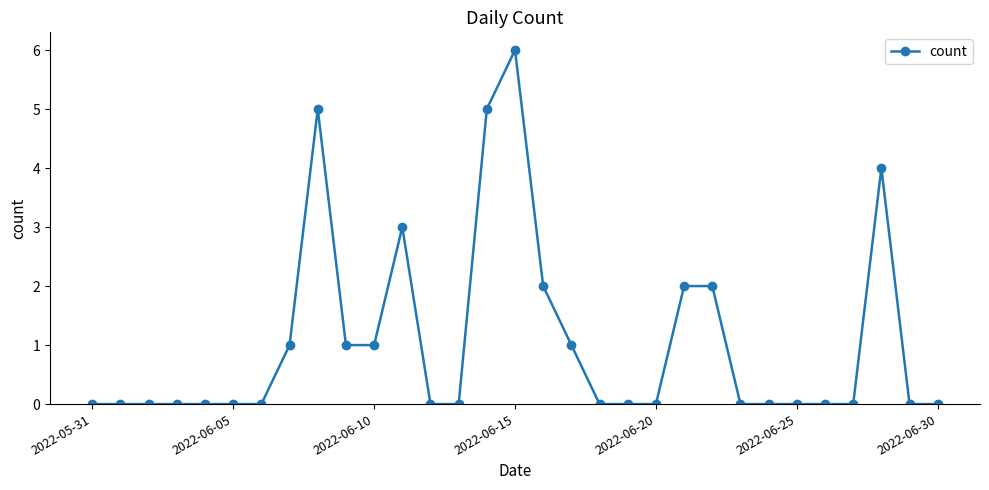

What is the greatest value displayed?

6